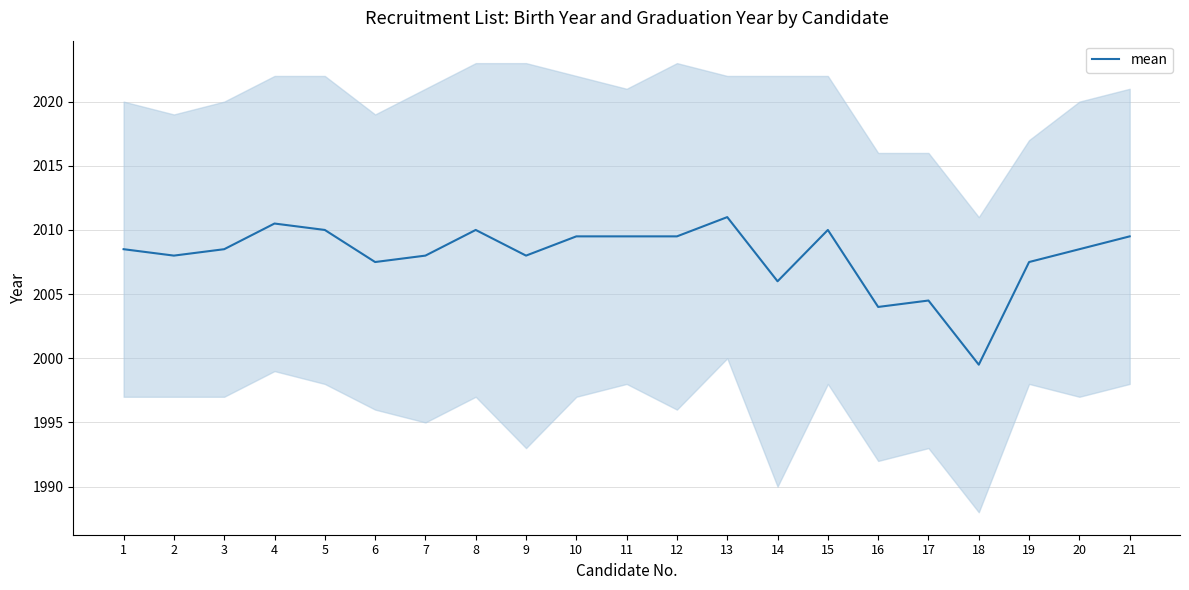

List the labels in order of value, smallest first.

18, 16, 17, 14, 6, 19, 2, 7, 9, 1, 3, 20, 10, 11, 12, 21, 5, 8, 15, 4, 13